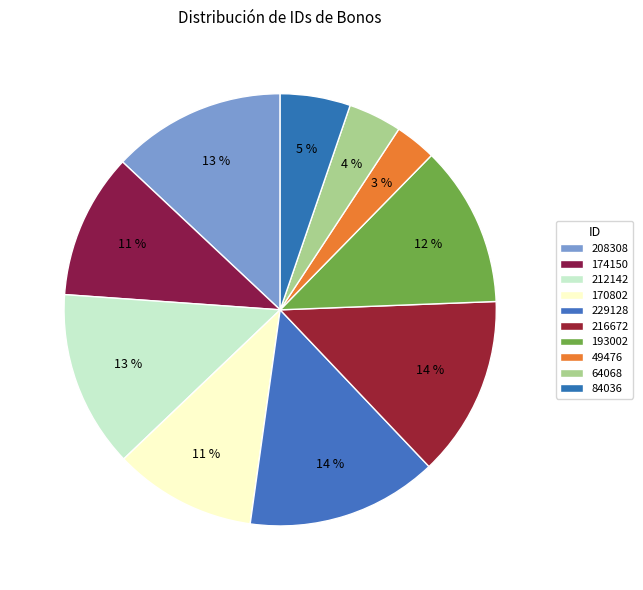

Count the number of slices in the pie.

10